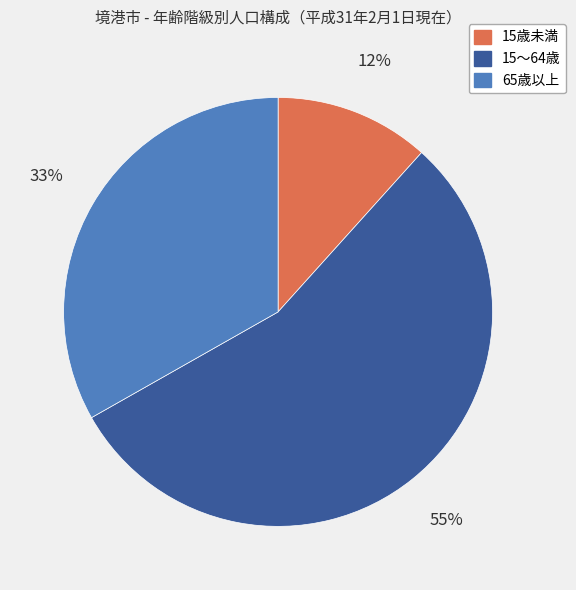

Rank the categories by value from lowest to highest.

15歳未満, 65歳以上, 15～64歳